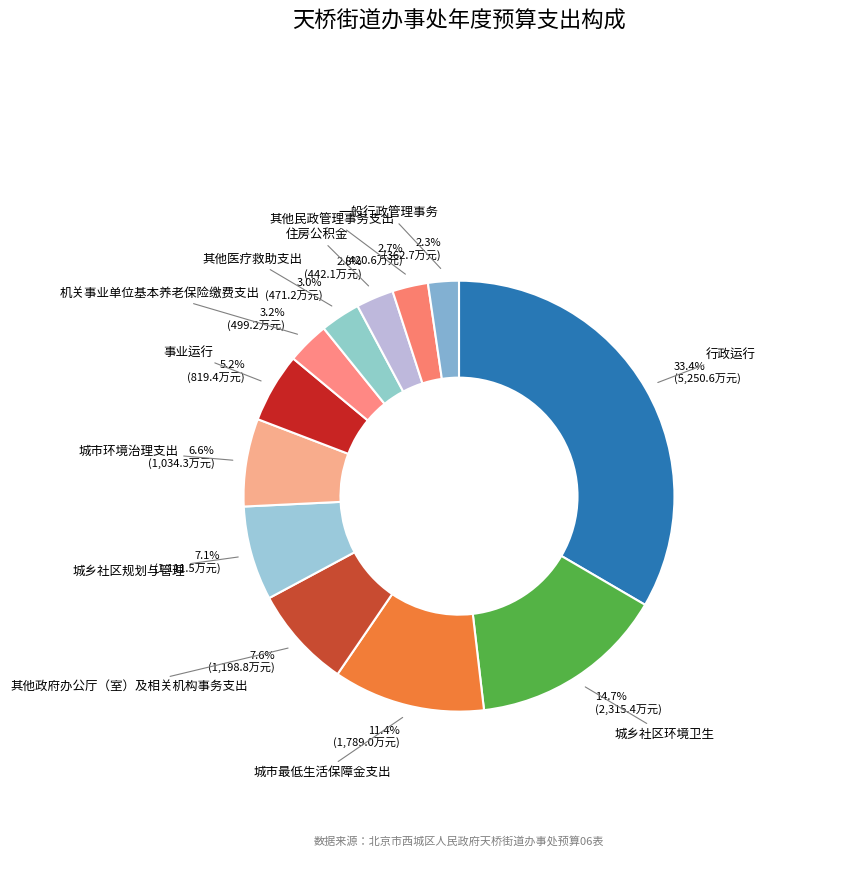

Is there a majority slice in this chart?

No